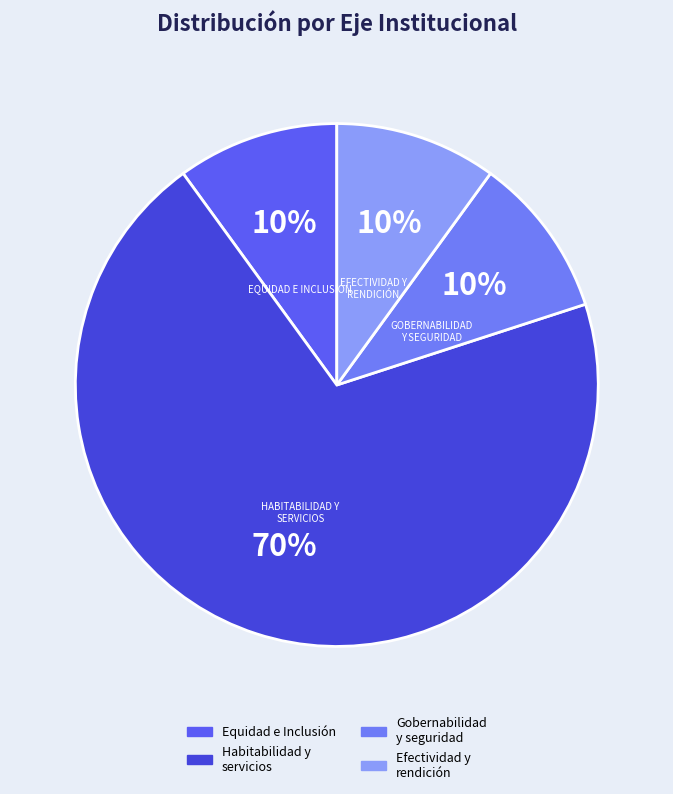

Which category has the smallest portion of the pie?

1. Equidad e Inclusión Social